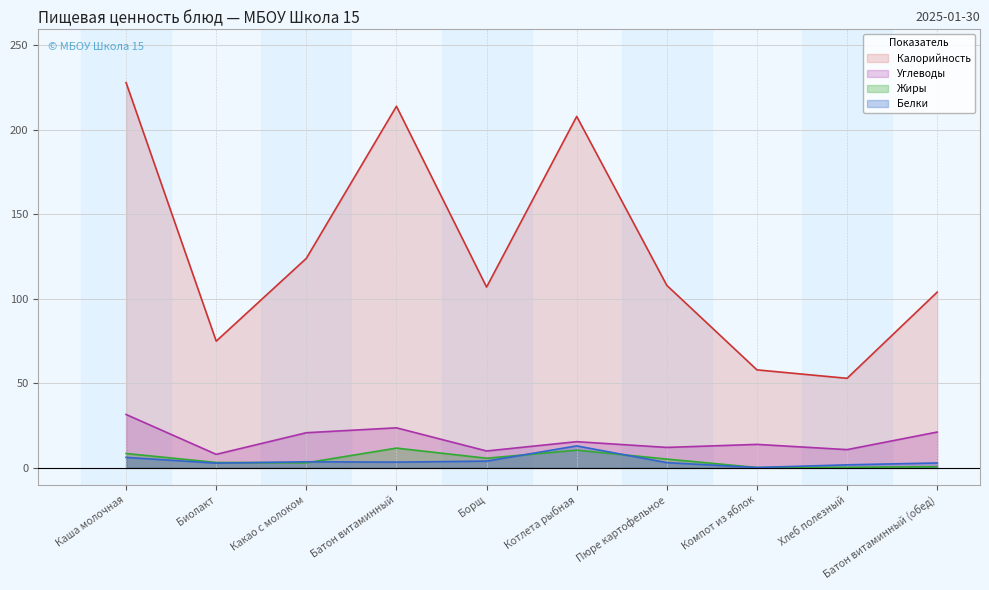

What is the difference between the second highest and second lowest values in the Жиры series?

10.2